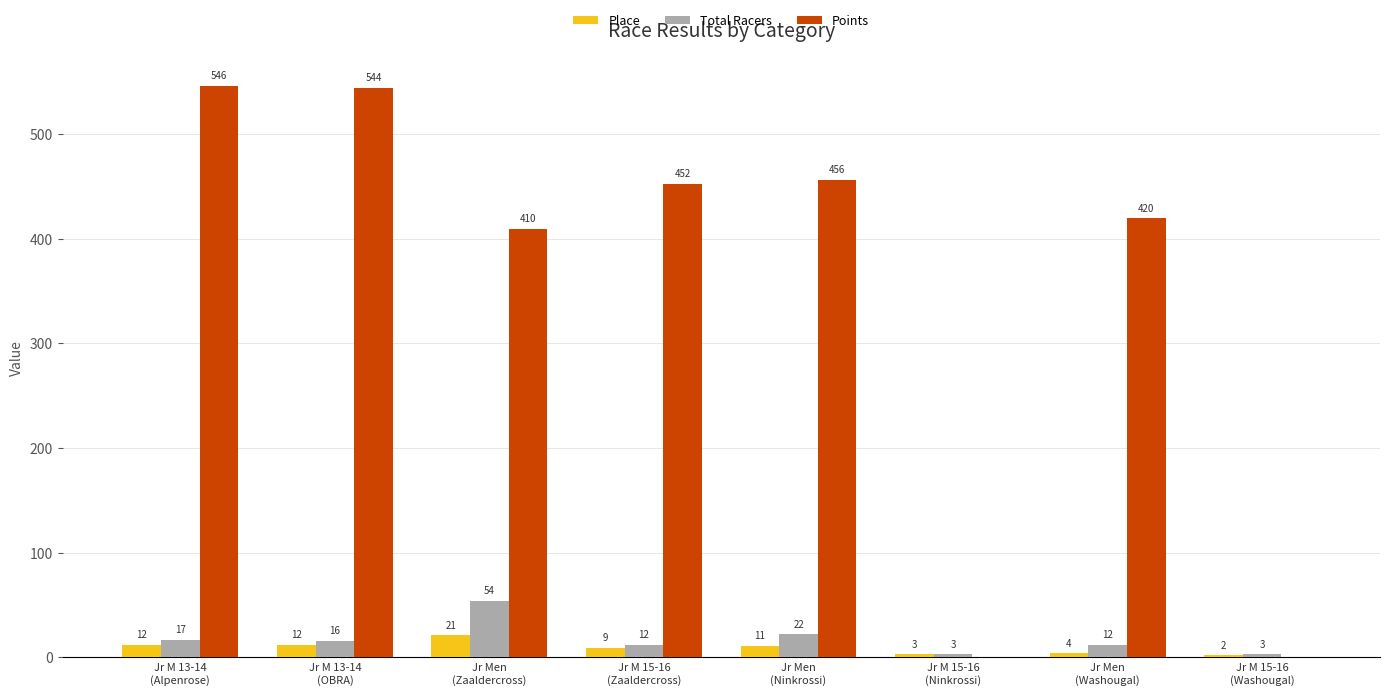

Which series has the largest total across all categories?

Points